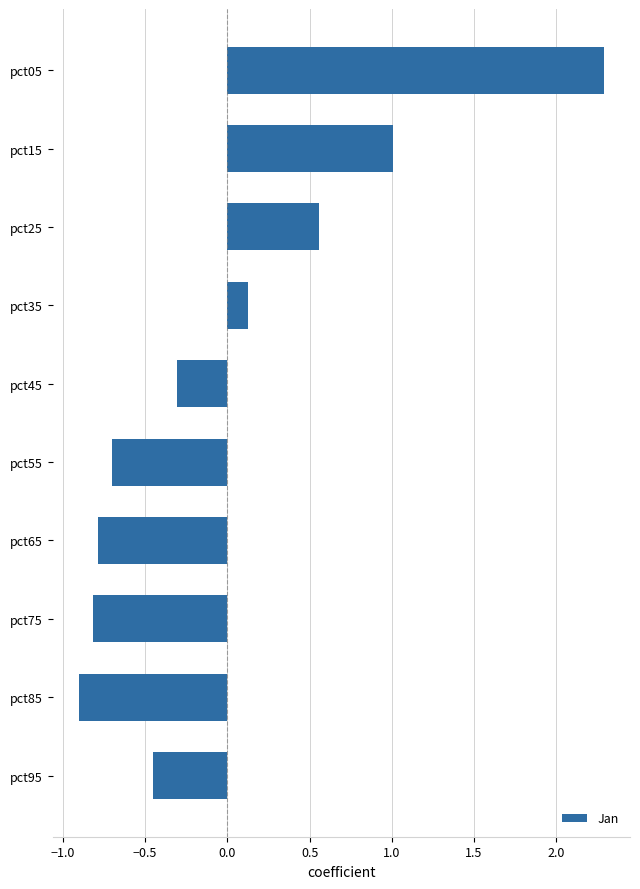

What is the value of the 9th bar from the top?

-0.9